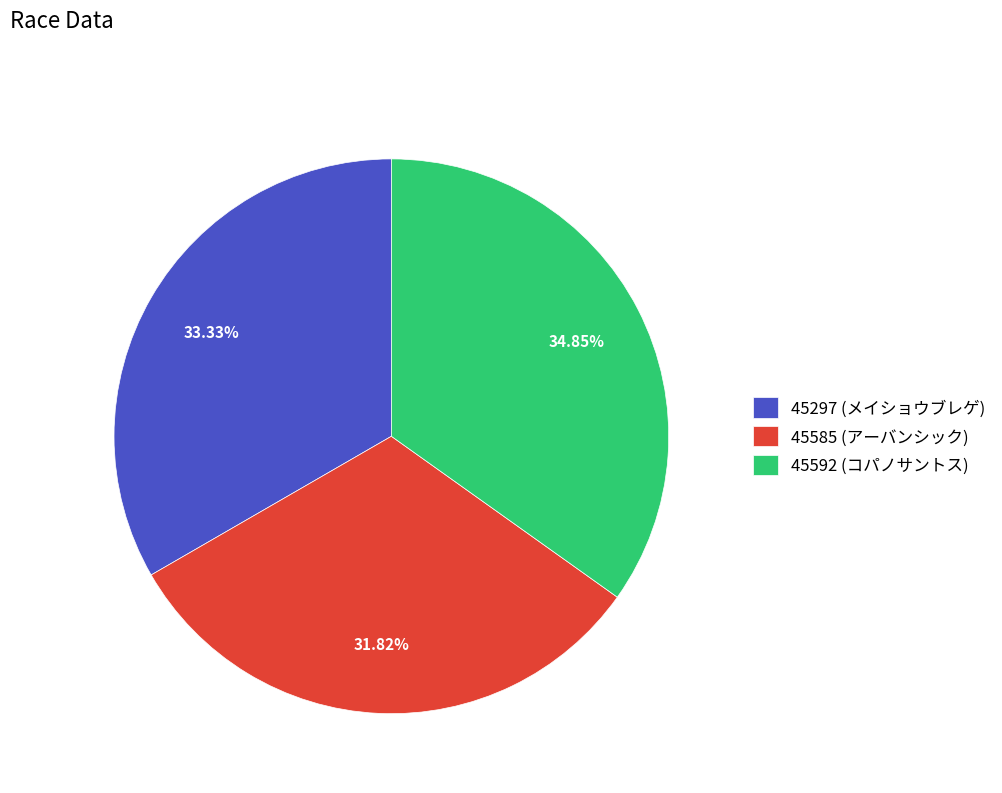

Rank the categories by value from lowest to highest.

45585 (アーバンシック), 45297 (メイショウブレゲ), 45592 (コパノサントス)